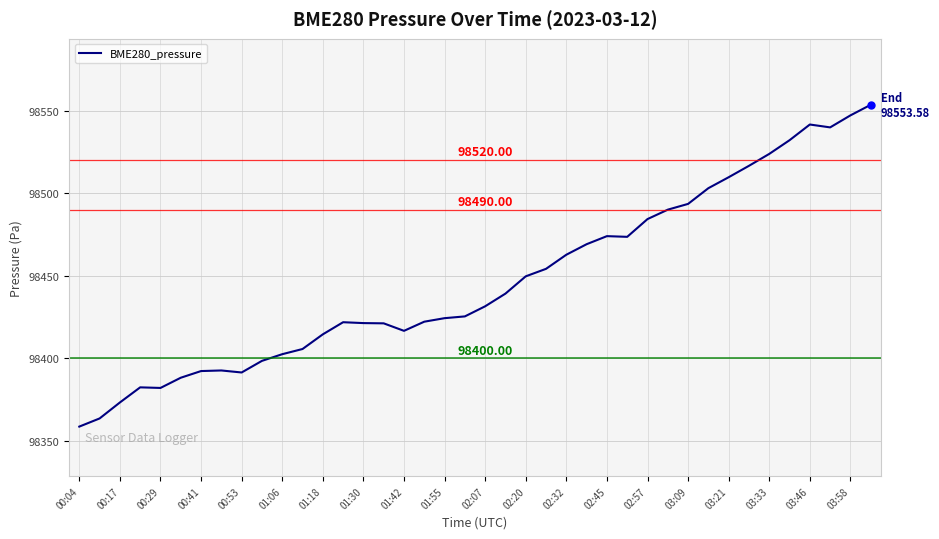

Does the chart display data point markers on the line(s)?

No